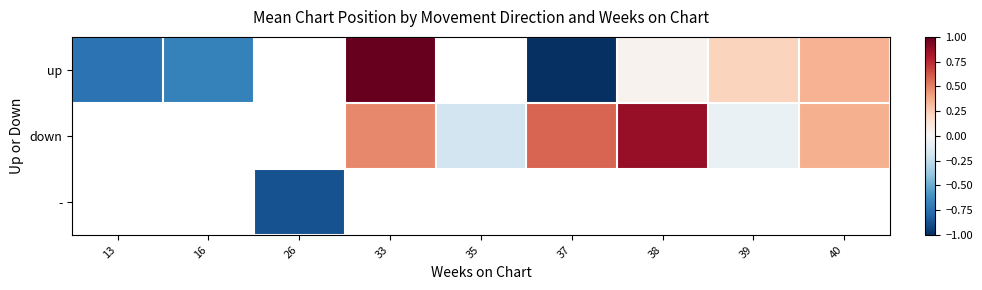

At how many categories does at least one series exceed 0?

5